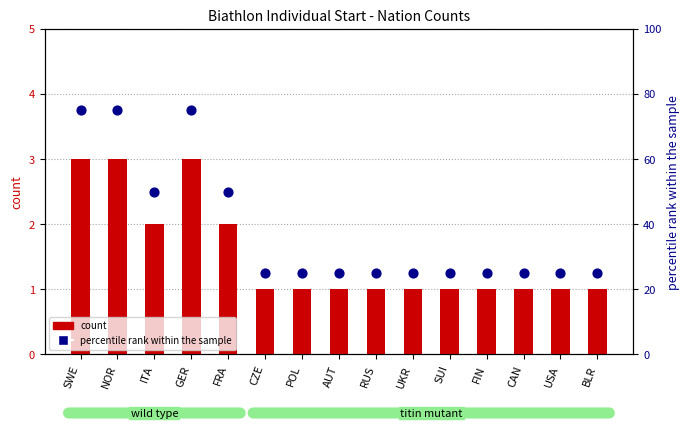

Which series contains the highest Y value?

percentile rank within the sample